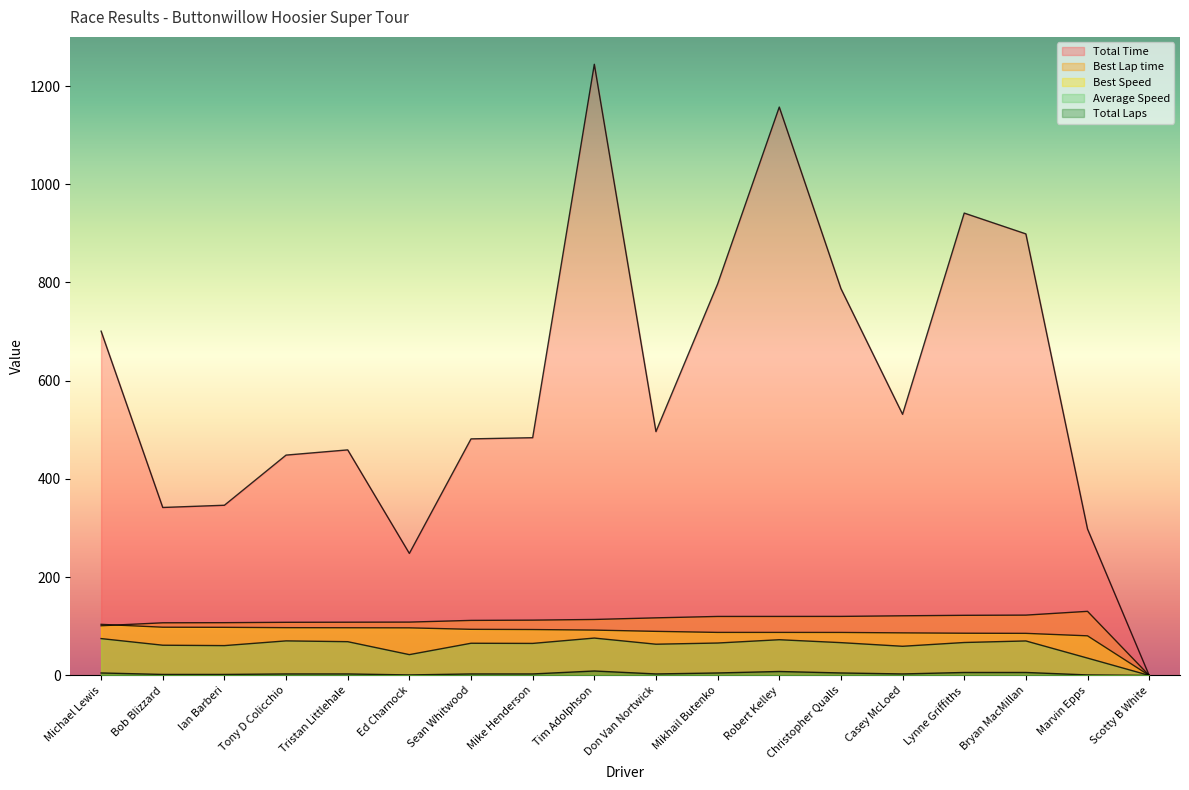

How many lines are shown in the chart?

5